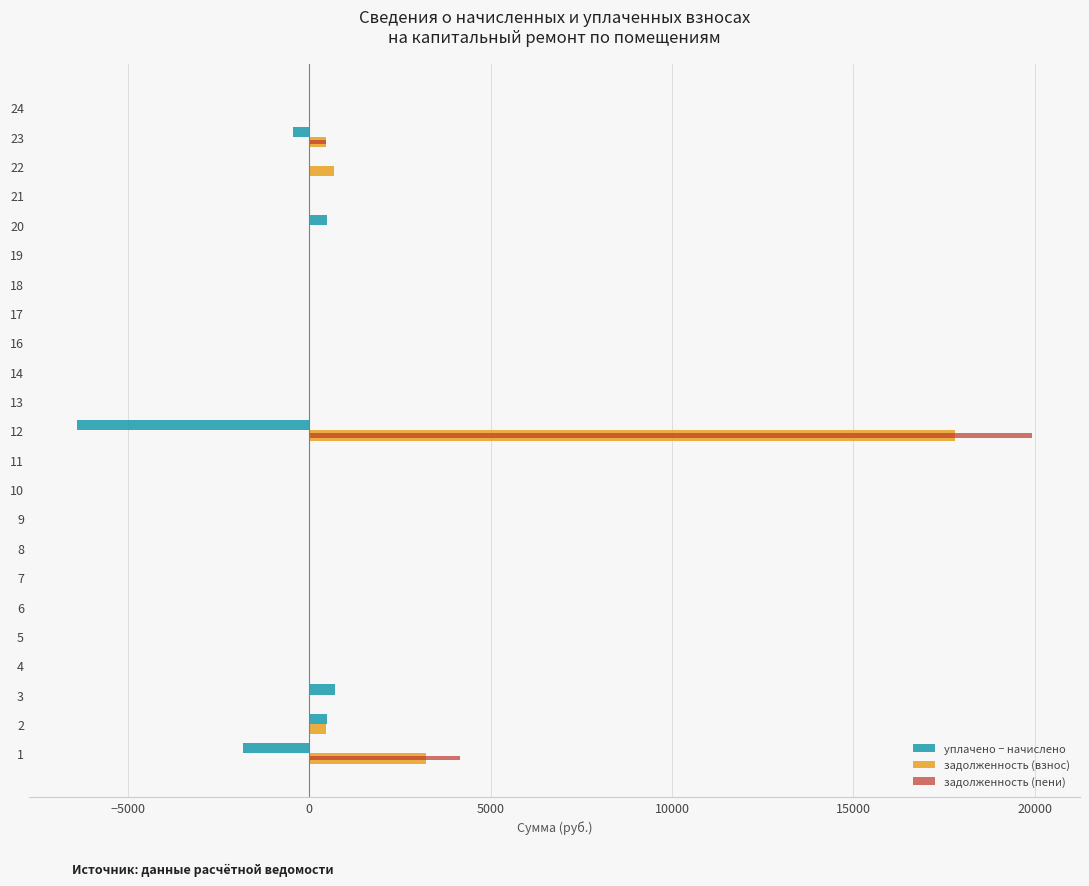

The value of задолженность (взнос) at 20 is 9733.3. True or false?

False